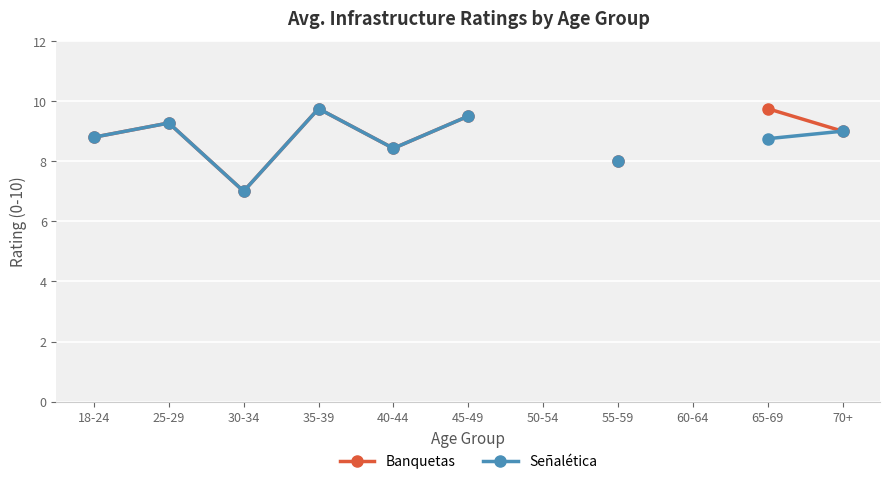

At which category does the chart reach its peak across all series?

35-39